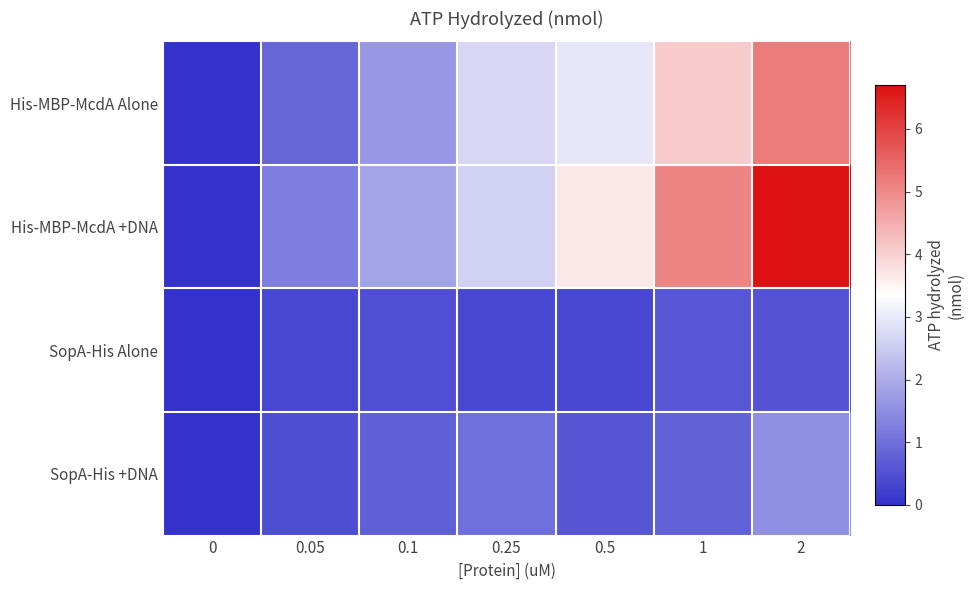

List the series in order of their peak value, highest first.

His-MBP-McdA +DNA, His-MBP-McdA Alone, SopA-His +DNA, SopA-His Alone